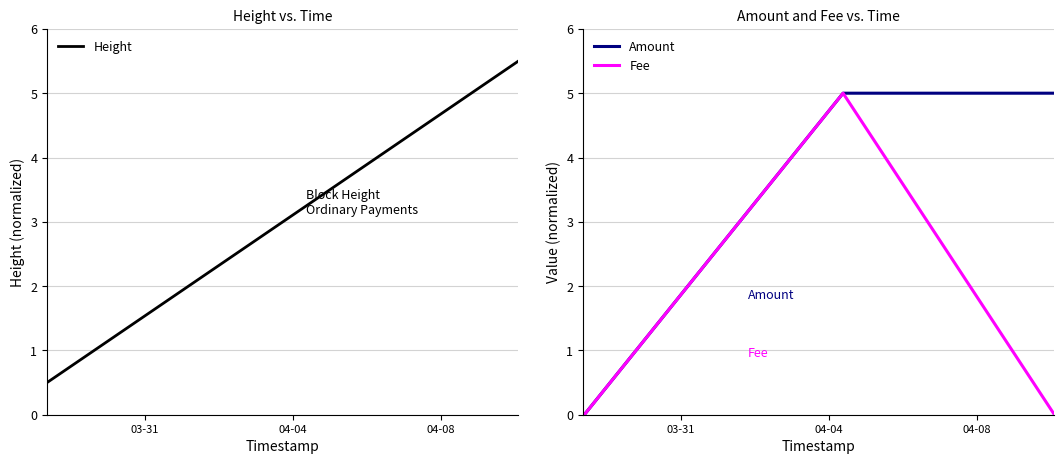

True or false: Height has more than 0 points higher than both neighbors.

False